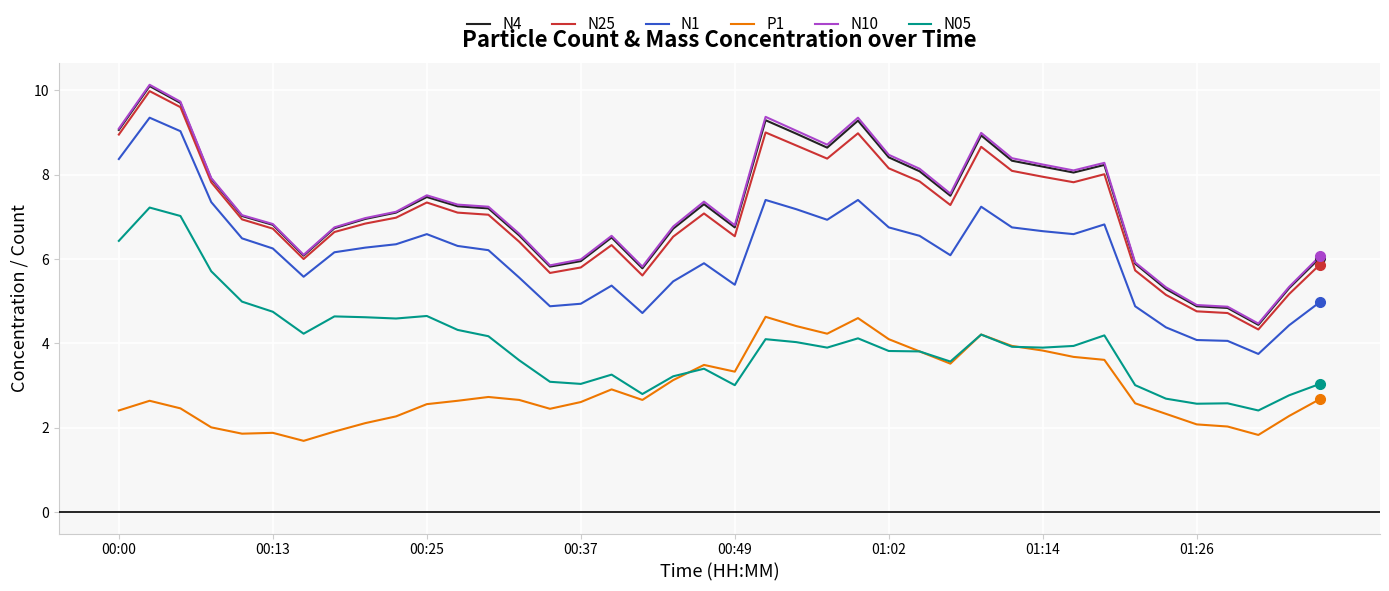

True or false: N1 and N10 intersect in this chart.

False